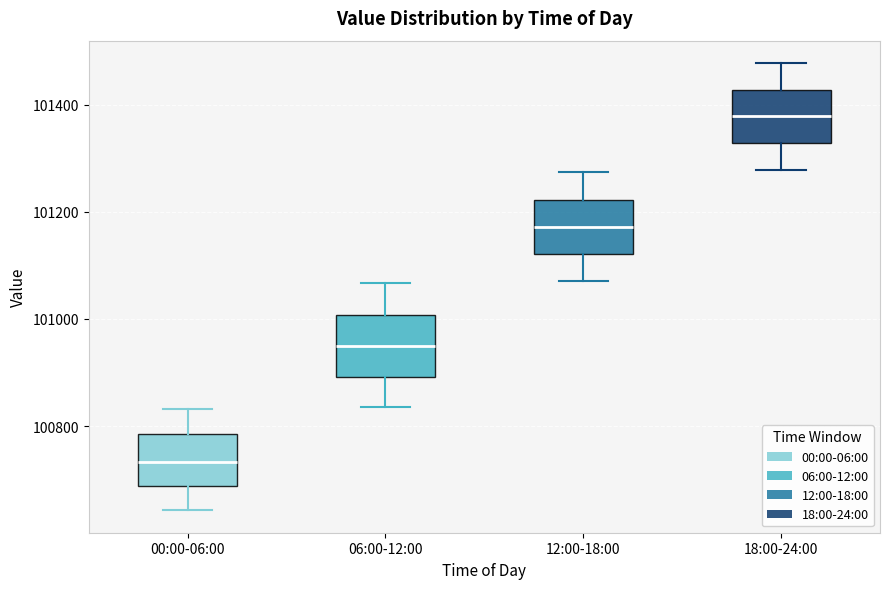

Reading left to right, transcribe this box plot: for each box, give where its median line is, the range the box spans, and where its two whiskers end, as read against the y-axis. The values are not printed on the chart, so give them approximately, as read against the axis.

00:00-06:00: median 100740, box 100680 to 100780, whiskers 100640 to 100840
06:00-12:00: median 100940, box 100900 to 101000, whiskers 100840 to 101060
12:00-18:00: median 101180, box 101120 to 101220, whiskers 101080 to 101280
18:00-24:00: median 101380, box 101320 to 101420, whiskers 101280 to 101480